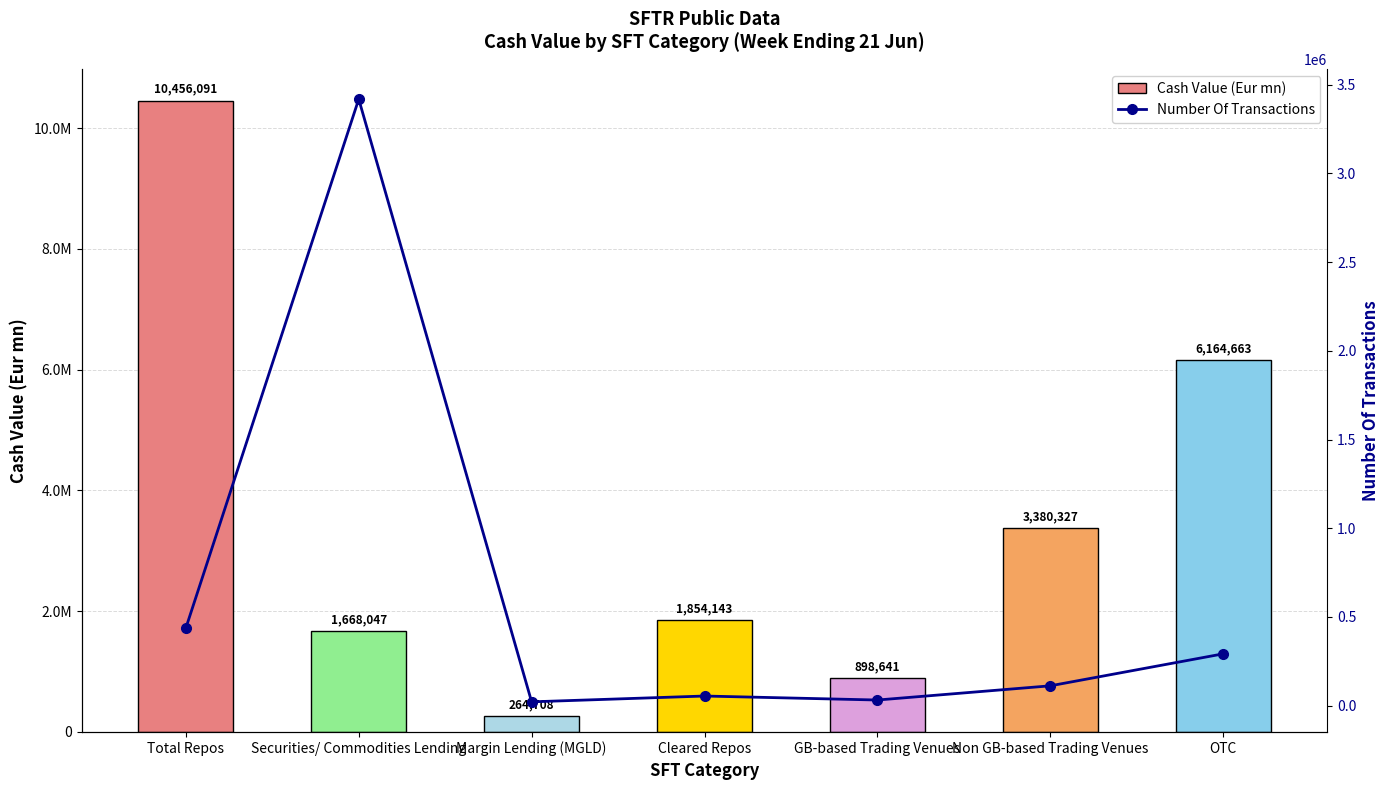

Is the value of Number Of Transactions at Non GB-based Trading Venues greater than the value of Cash Value (Eur mn) at Total Repos?

No